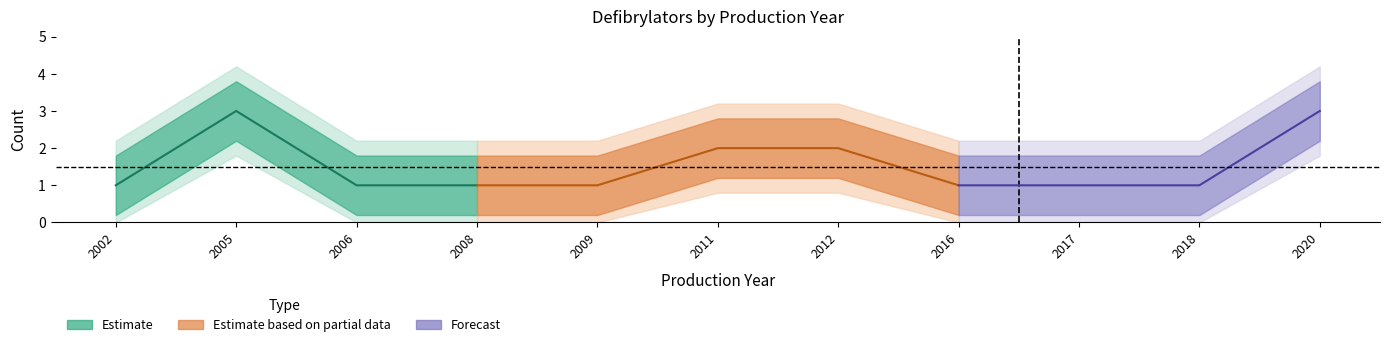

How many lines are shown in the chart?

3